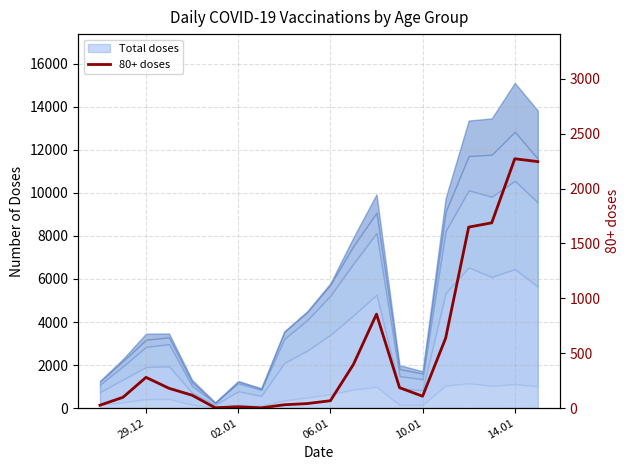

What is the sum of the values at 6 and 10.01?

192